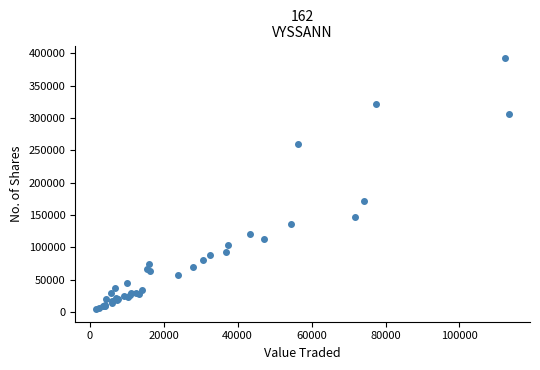

What Y value in the scatter plot is closest to 198503?

172337